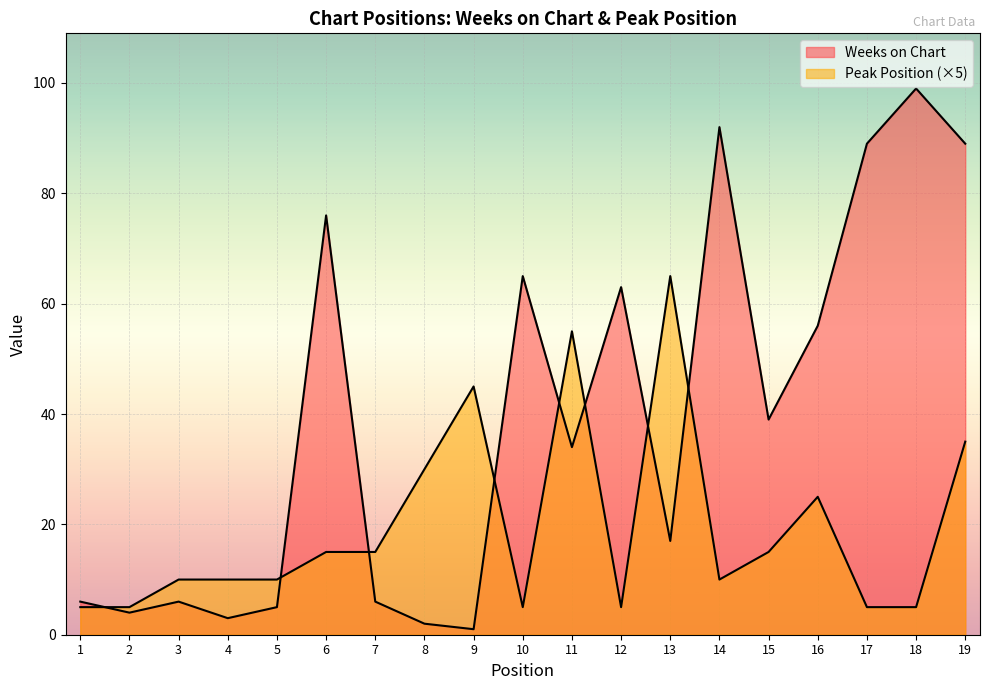

How many lines are shown in the chart?

2